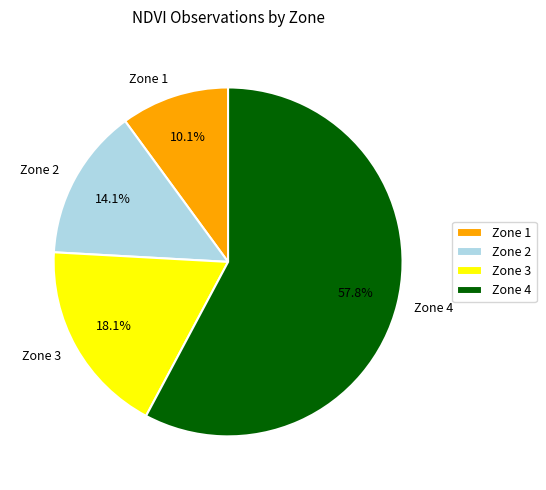

To the nearest percent, what portion does Zone 2 represent?

14%